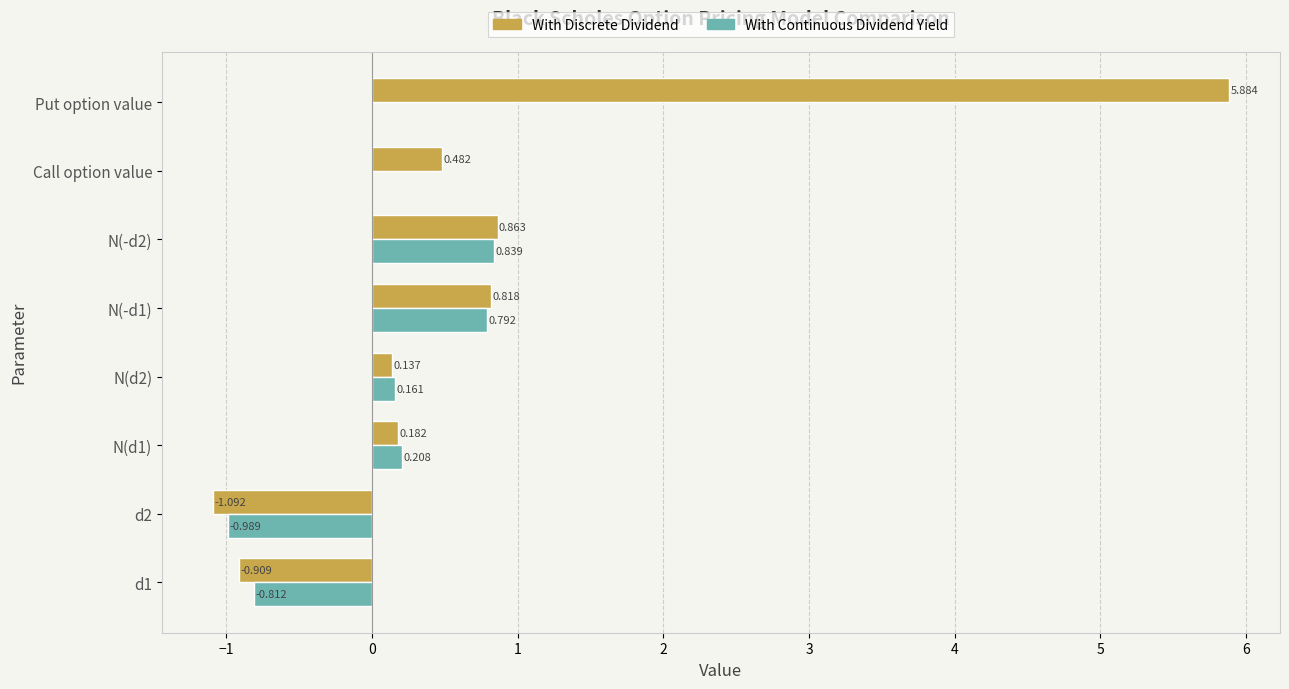

At which category does the chart reach its peak across all series?

Put option value